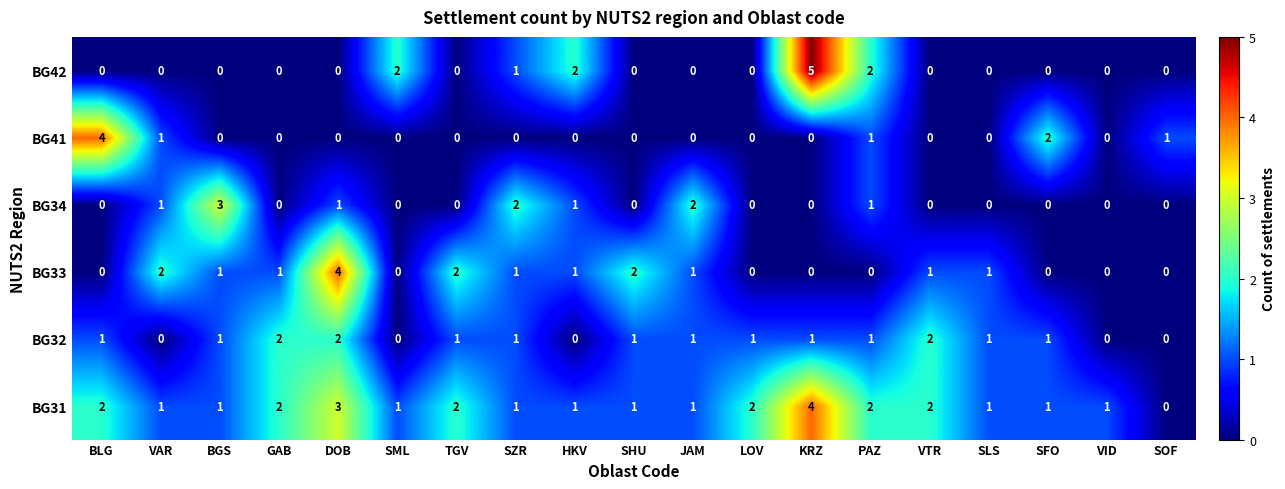

The BG33 series shows 2 at SHU. True or false?

True